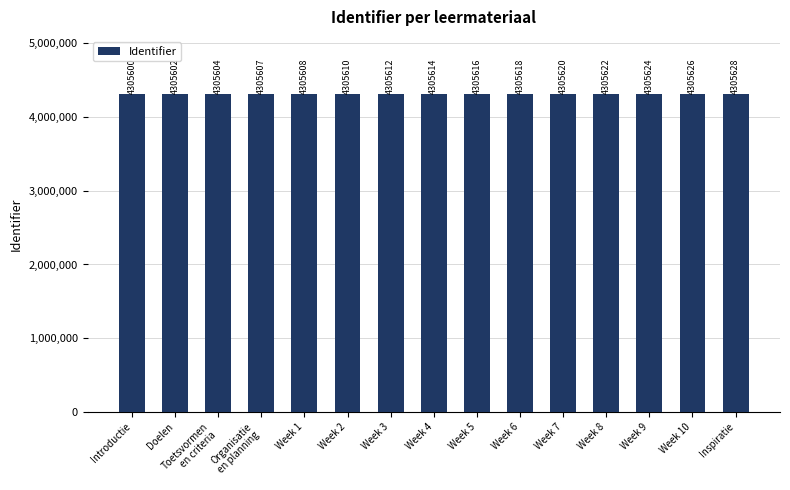

What is the difference between the maximum and minimum values?

28